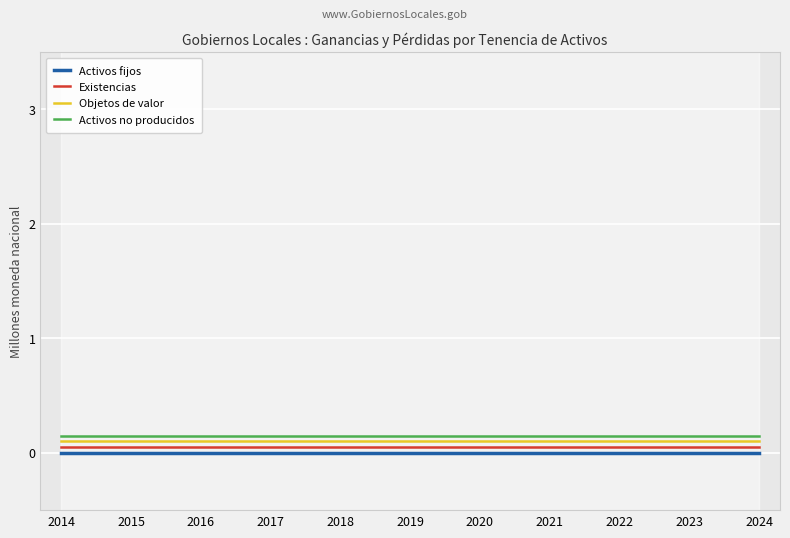

Read the Activos no producidos value at 2021.

0.2